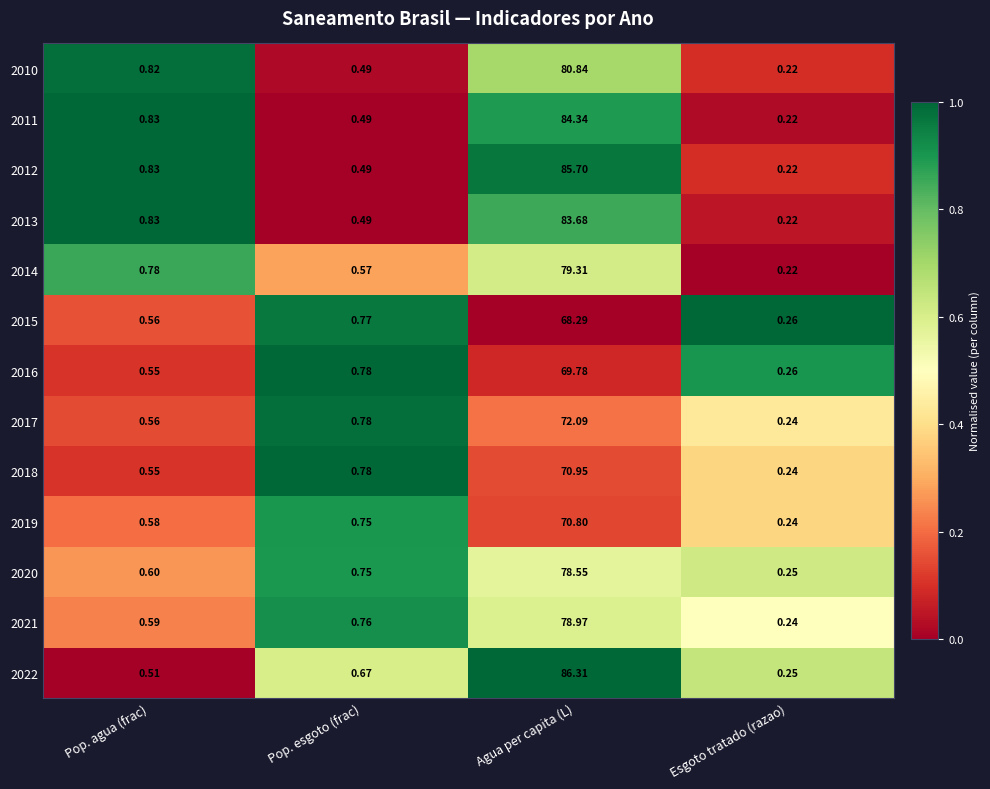

What is the greatest value displayed?

86.3